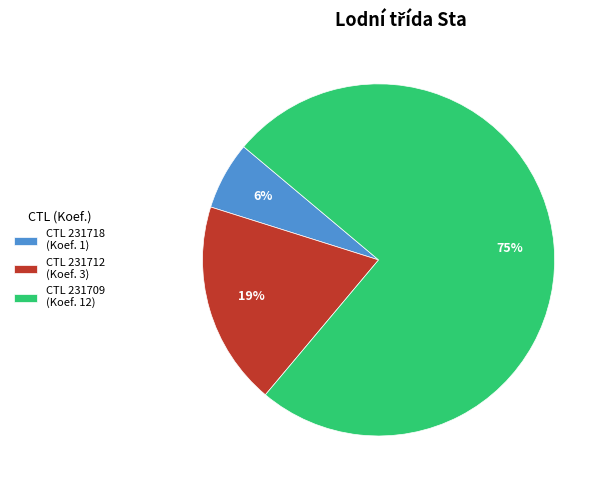

Is it true that CTL 231709 (Koef. 12) is 89% of the pie?

False